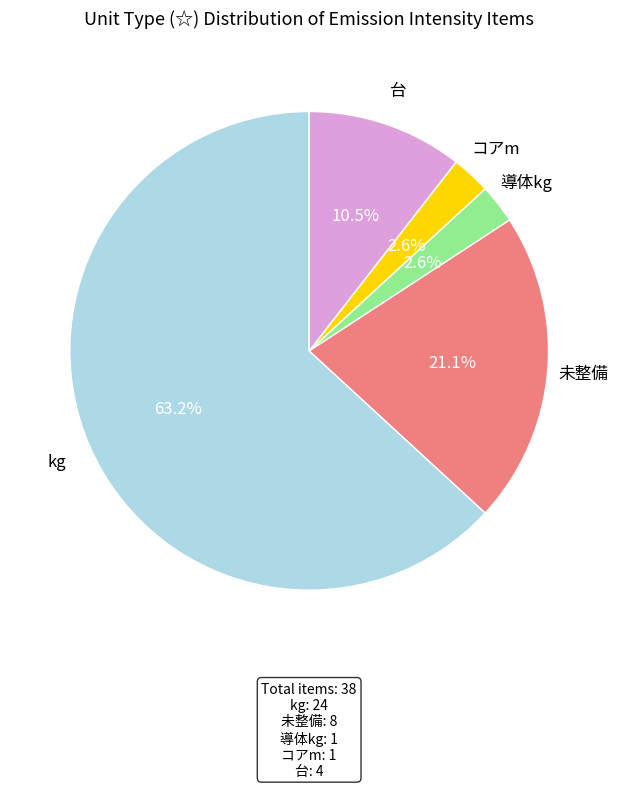

Is there a majority slice in this chart?

Yes